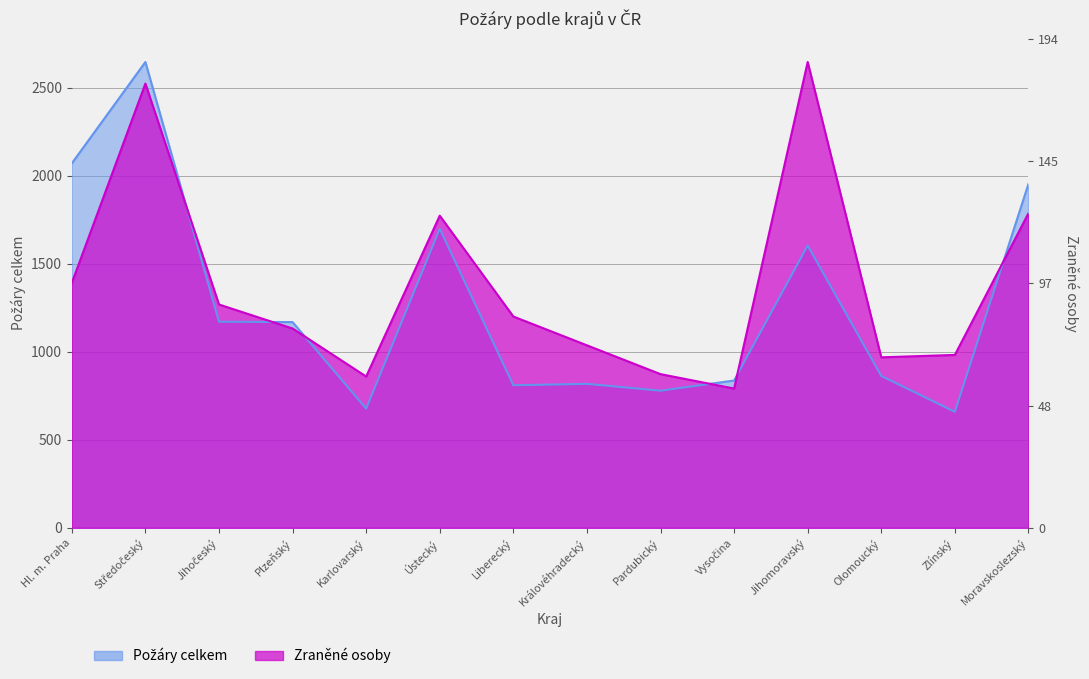

What is the sum of all Požáry celkem values?

17758.0